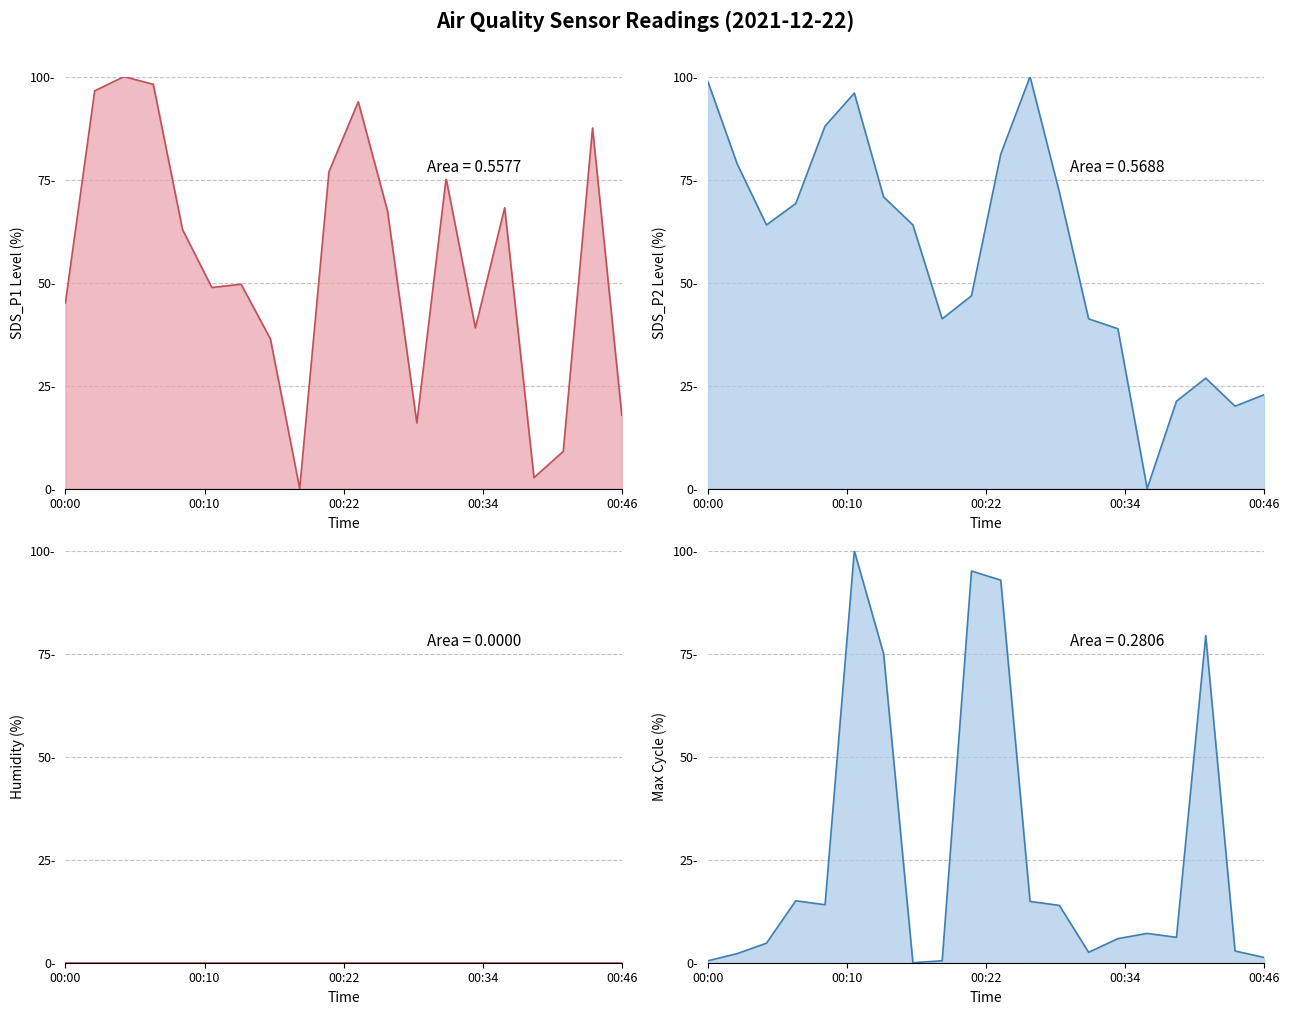

At which label is Max_cycle line closest to 50?

6